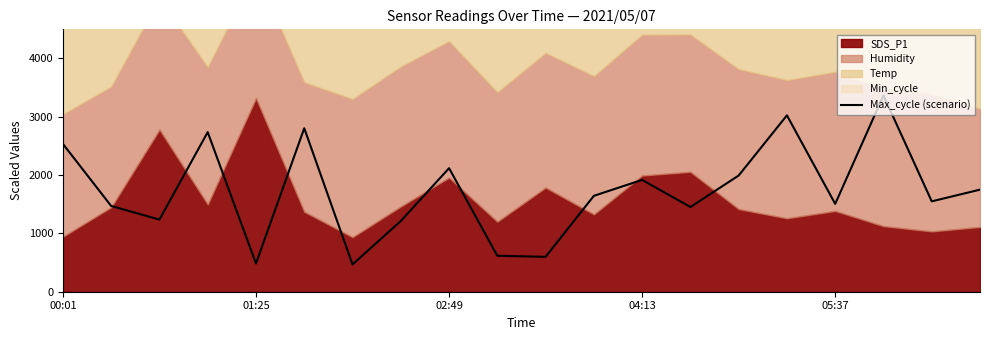

What is the maximum value for Max_cycle (scenario)?

3366.0